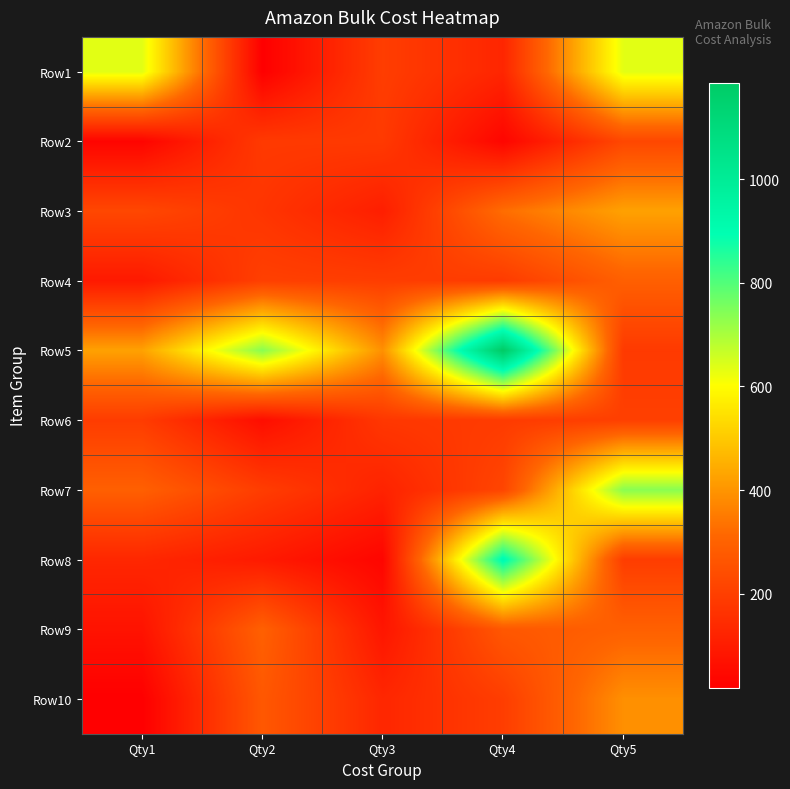

What is the smallest value displayed?

18.4